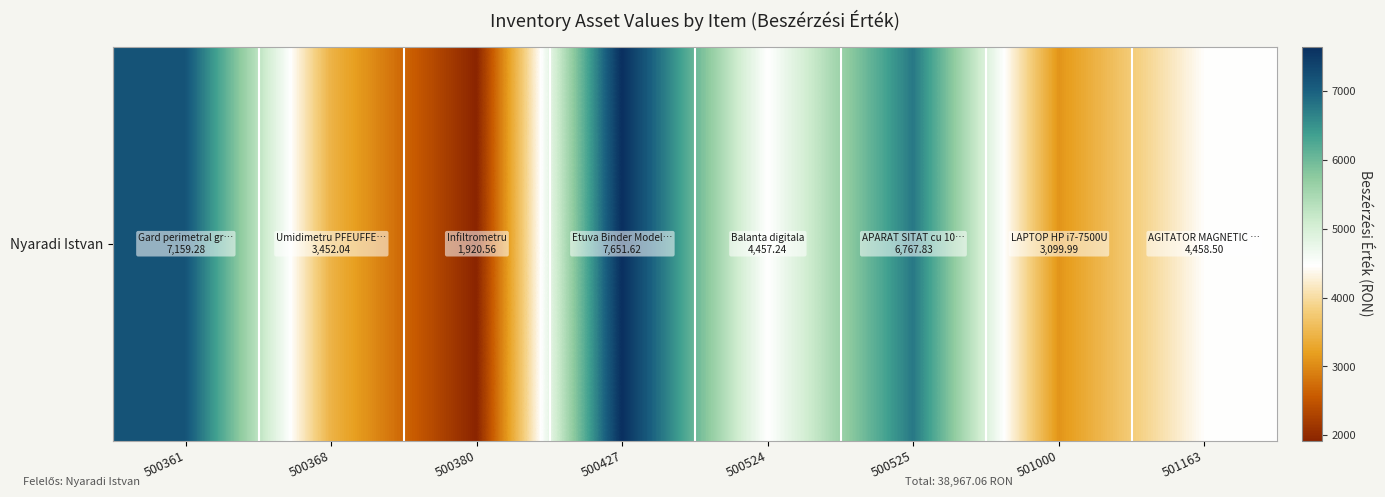

What is the change in value from 500368 to 500427?

+4199.6